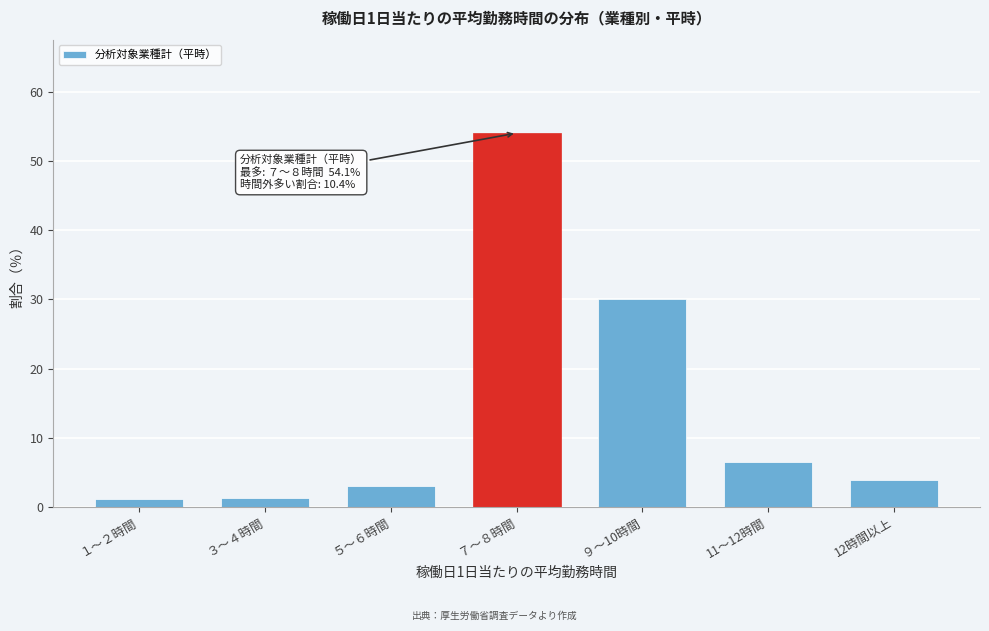

What is the difference between the second highest and second lowest values?

28.8